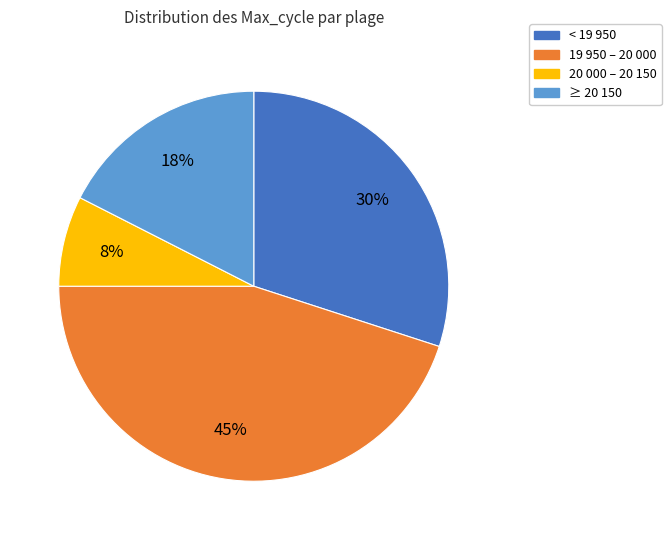

Does any single category account for the majority?

No